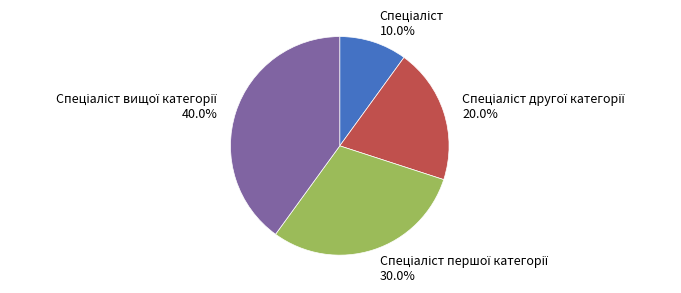

How many segments does this pie chart have?

4